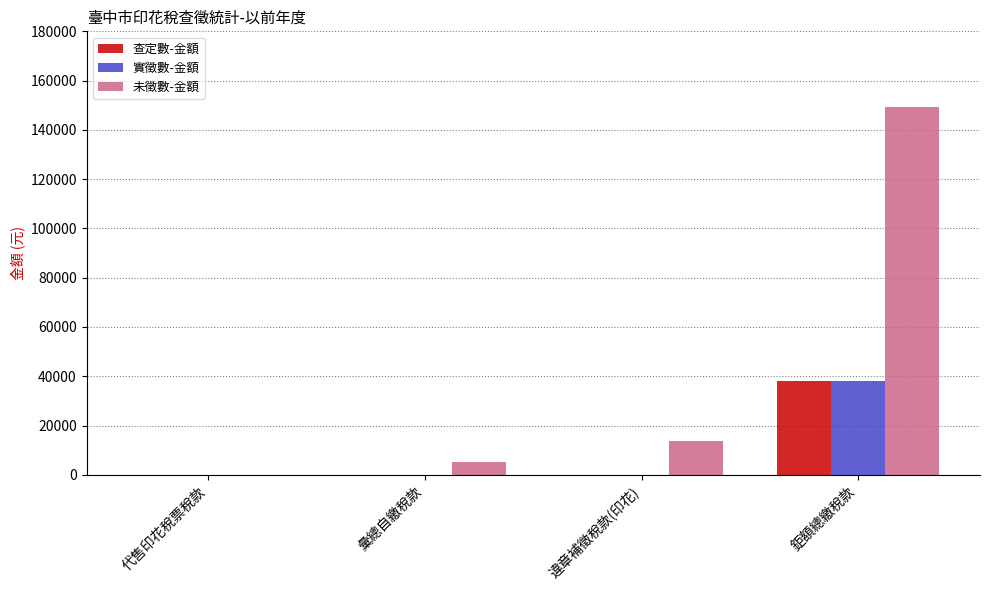

Are the bars grouped side by side (vs. stacked)?

Yes